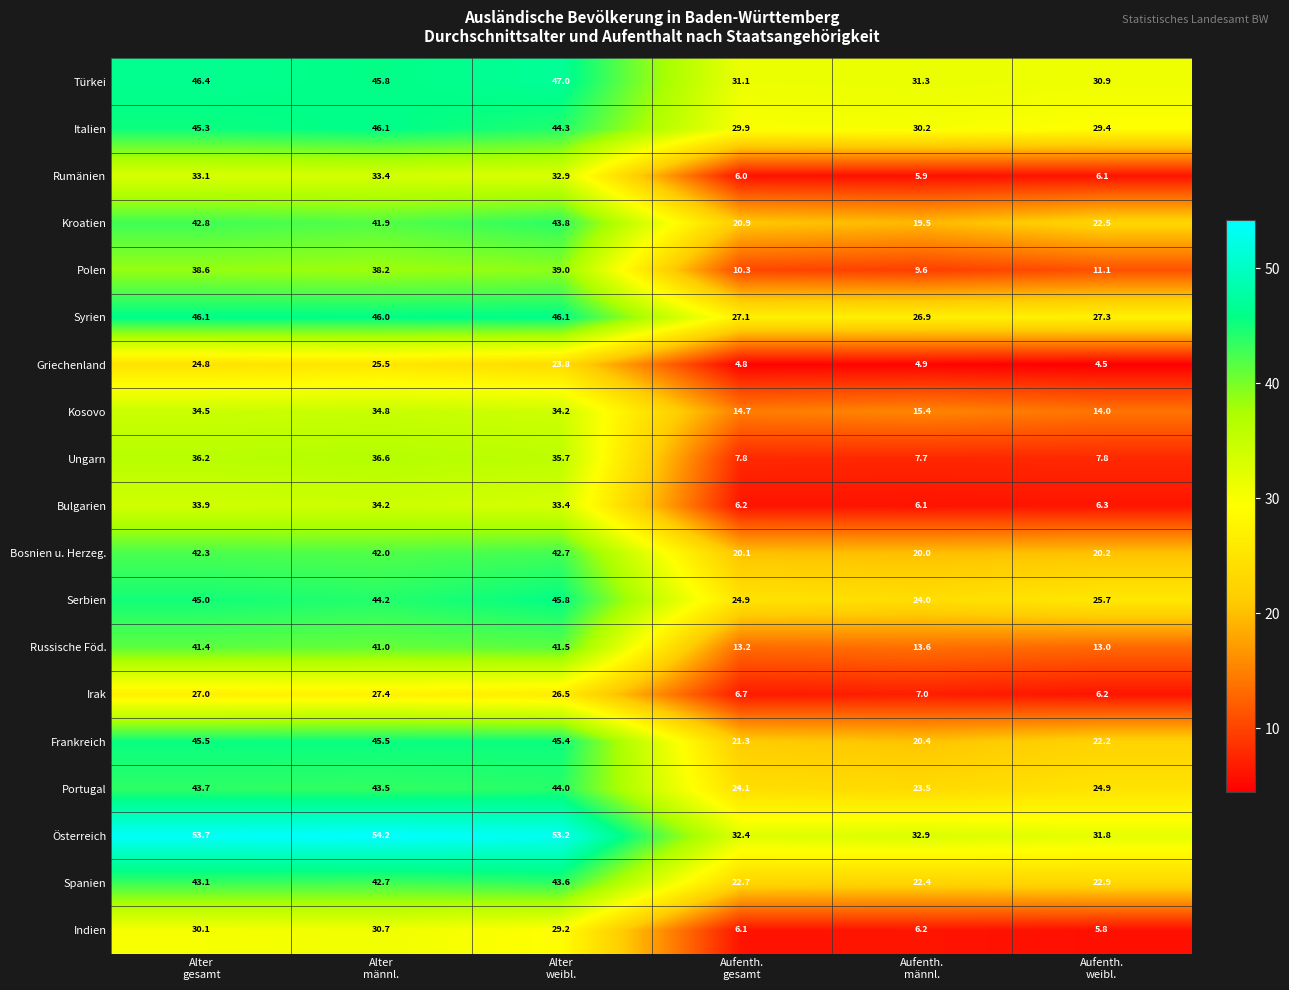

Which category has the lowest value across all series?

Aufenth.
weibl.